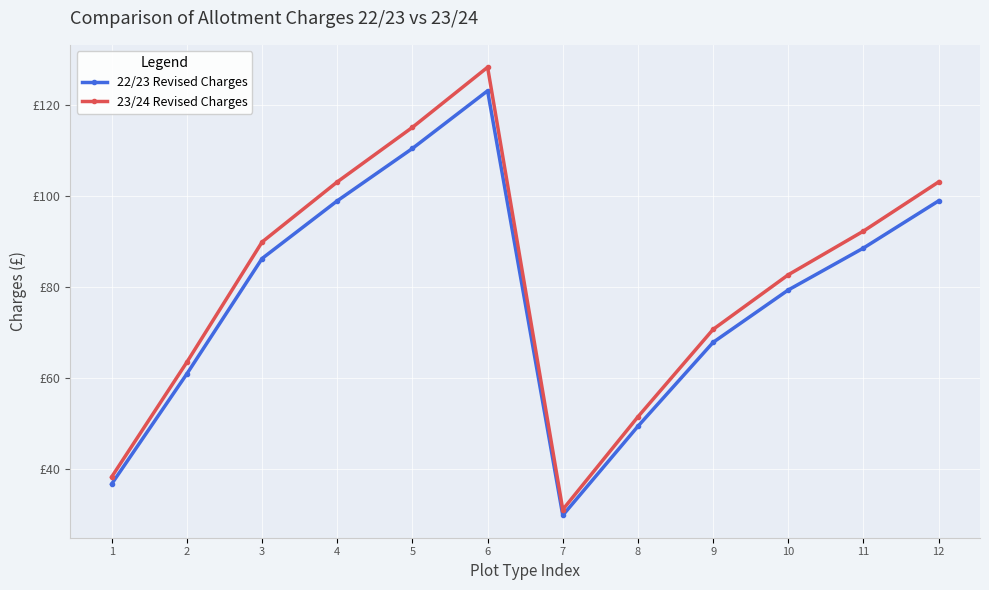

At which label does 23/24 Revised Charges reach its peak?

6